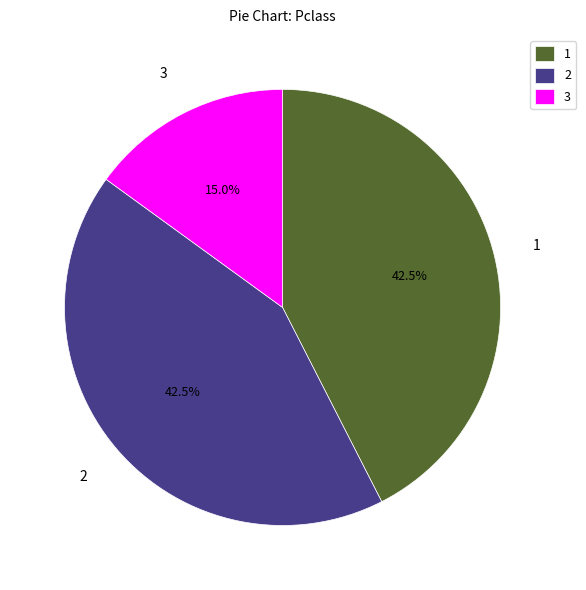

What is the ratio of the value at 3 to the value at 1?

0.4